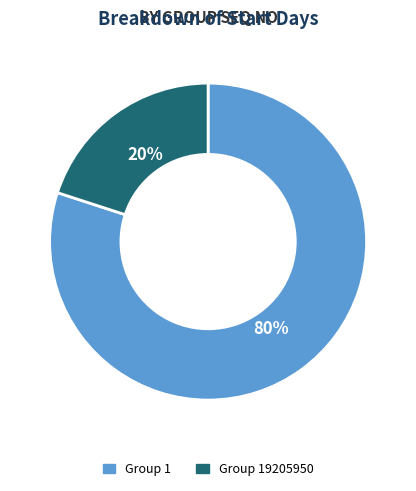

Is there a majority slice in this chart?

Yes